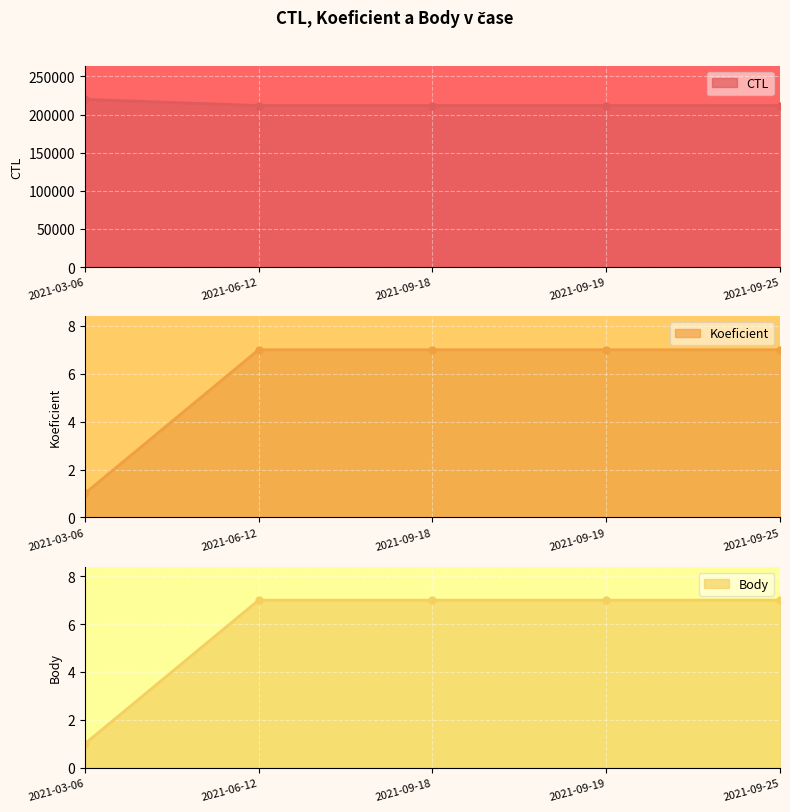

How many data points in CTL are less than 211805?

2